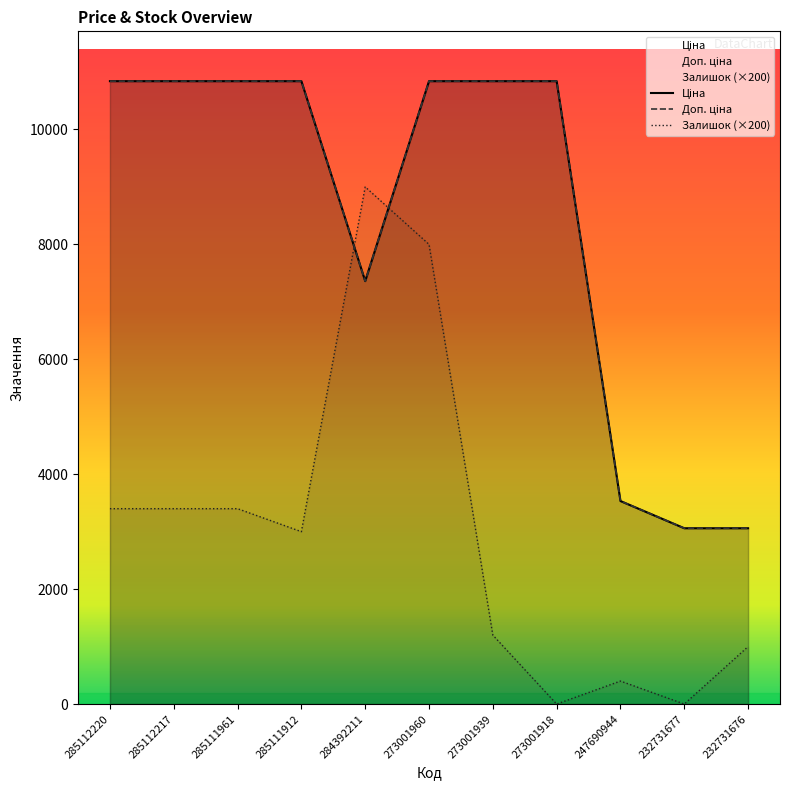

Where does the Доп. ціна series first go above 10840?

285112220